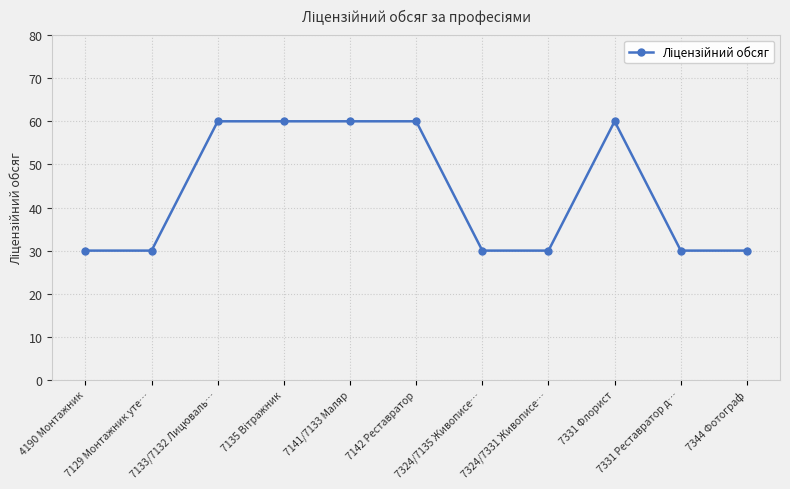

What position from the left is 4190 Монтажник?

1